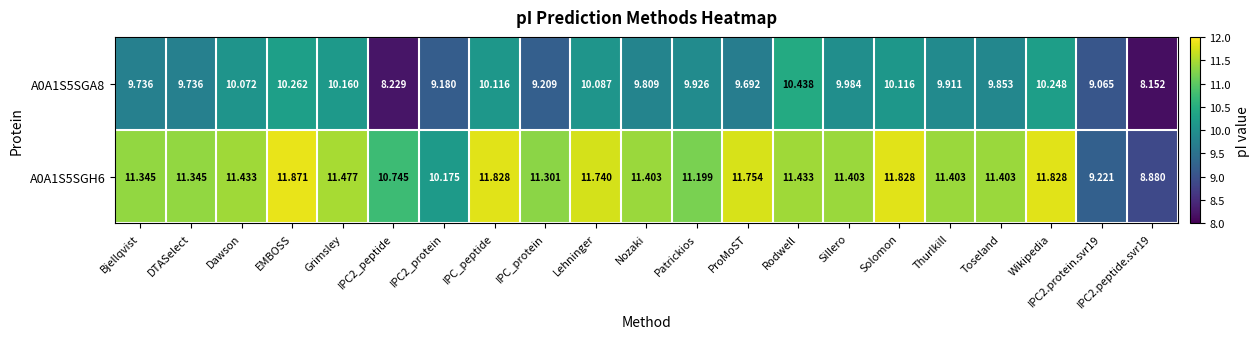

At which category is the sum across all series the highest?

EMBOSS